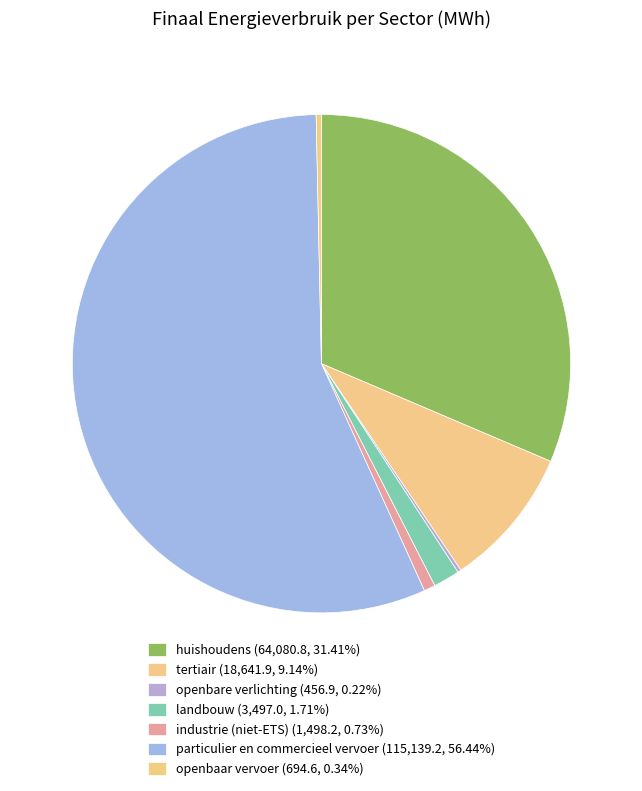

Is there a majority slice in this chart?

Yes